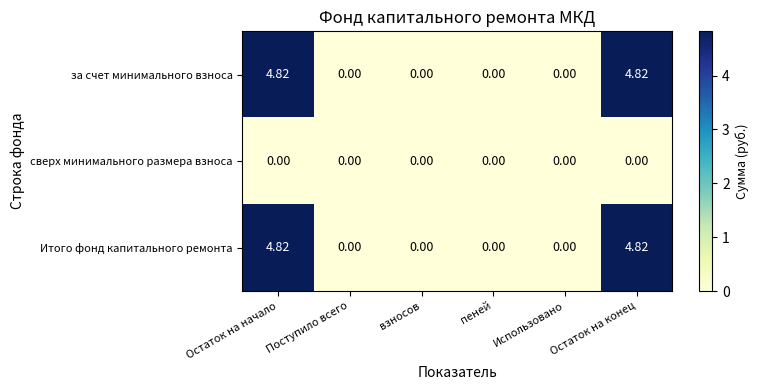

Is the value of за счет минимального взноса at Остаток на начало greater than the value of сверх минимального размера взноса at взносов?

Yes